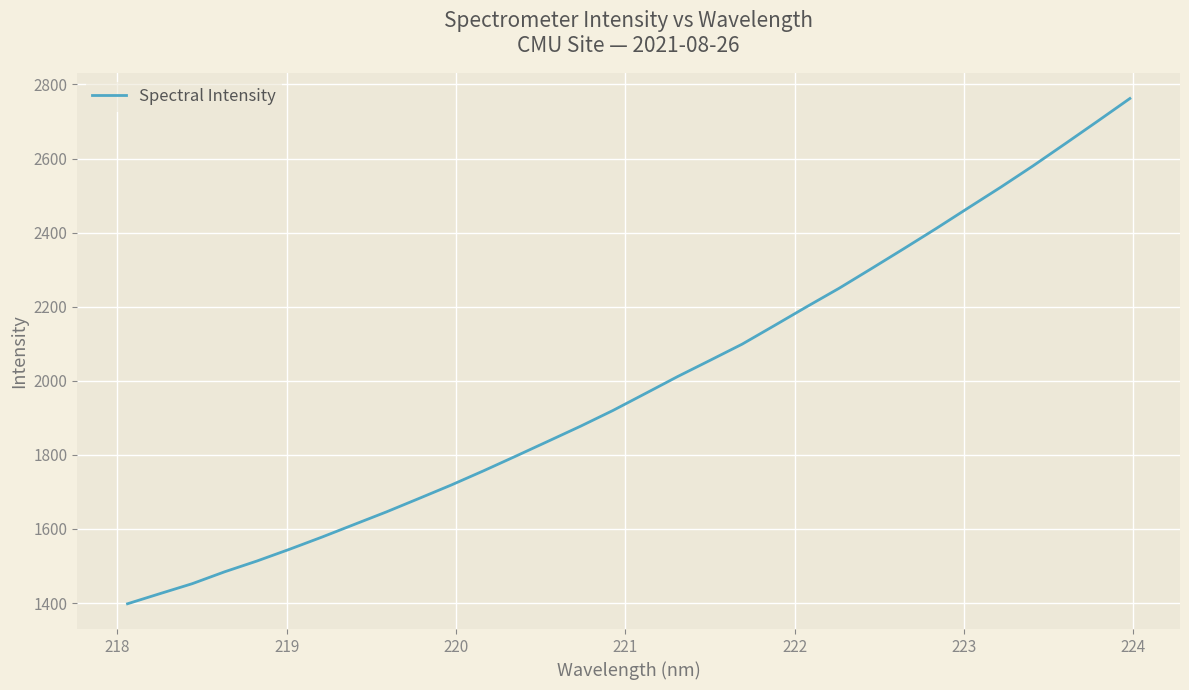

What is the smallest value displayed?

1398.2